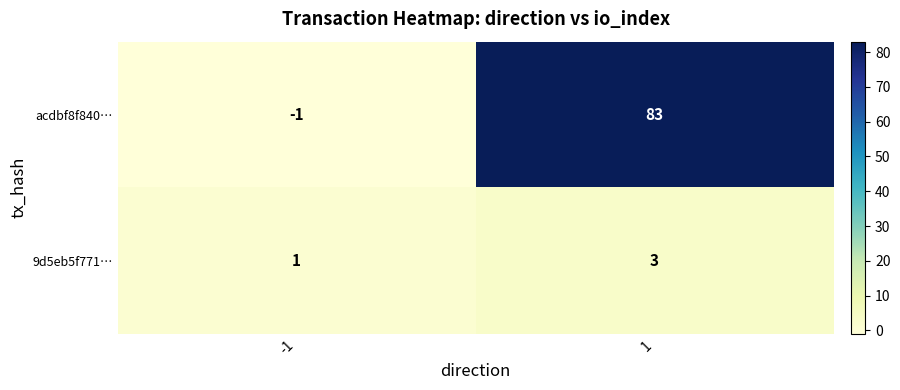

Rank the series by their average value, from lowest to highest.

9d5eb5f771…, acdbf8f840…